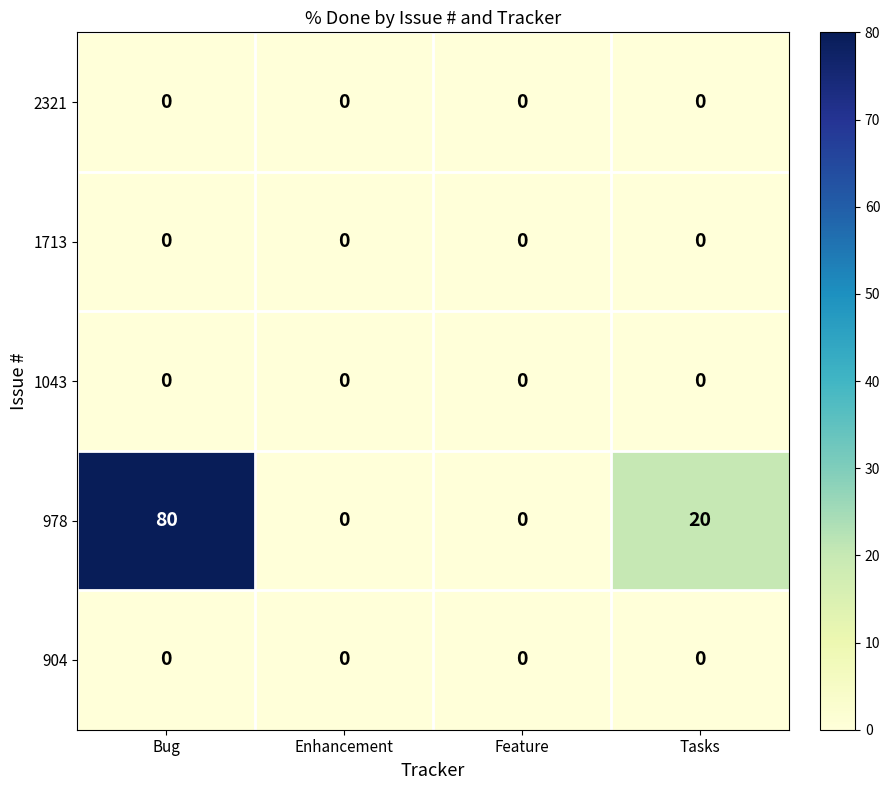

Reading right to left, list all the values displayed in this chart.

2321: Tasks=0	Feature=0	Enhancement=0	Bug=0
1713: Tasks=0	Feature=0	Enhancement=0	Bug=0
1043: Tasks=0	Feature=0	Enhancement=0	Bug=0
978: Tasks=20	Feature=0	Enhancement=0	Bug=80
904: Tasks=0	Feature=0	Enhancement=0	Bug=0